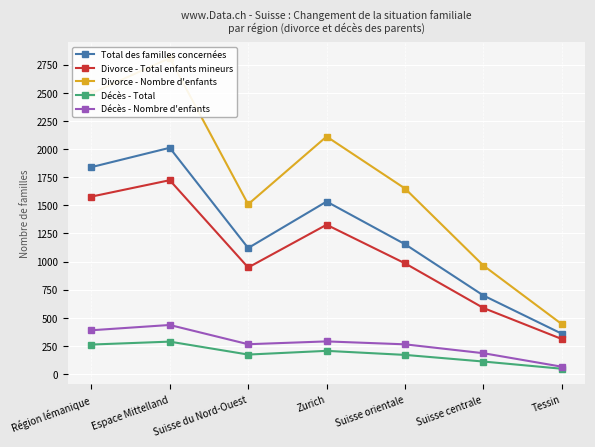

What is the sum of all Total des familles concernées values?

8713